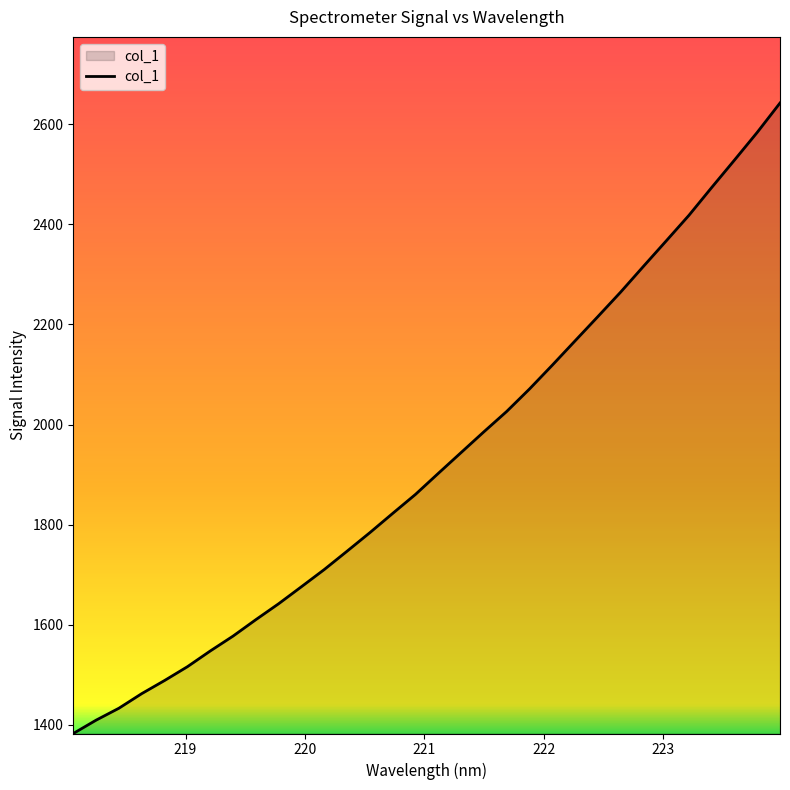

What is the minimum value shown in the chart?

1382.5